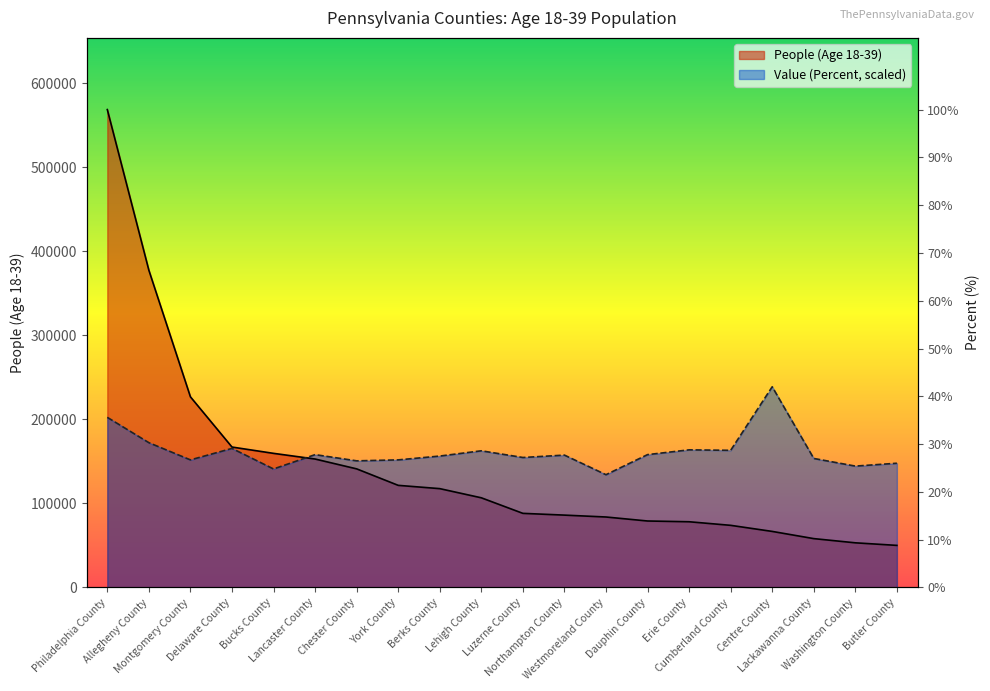

The value of People (Age 18-39) at Lehigh County is 145747.8. True or false?

False